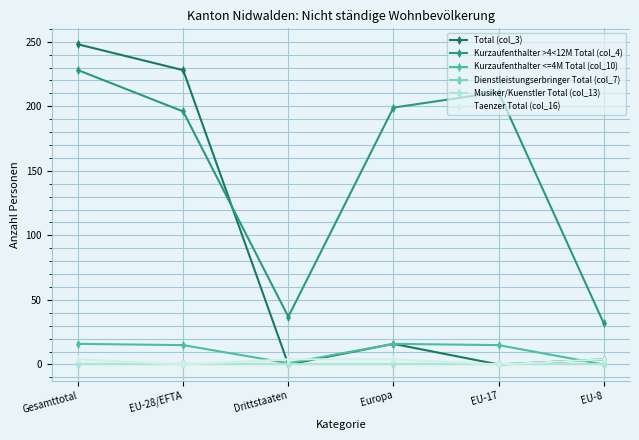

Is the value of Kurzaufenthalter <=4M Total (col_10) at Drittstaaten greater than the value of Kurzaufenthalter >4<12M Total (col_4) at Europa?

No